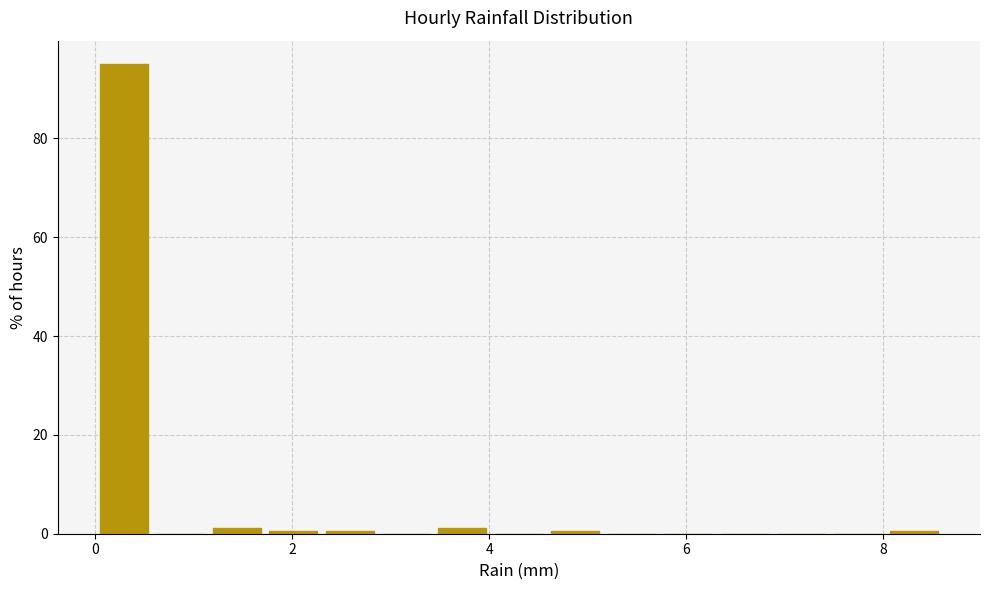

Around what value on the x-axis is the tallest bar? Give the approximate position of its centre, as read against the axis.

0.2